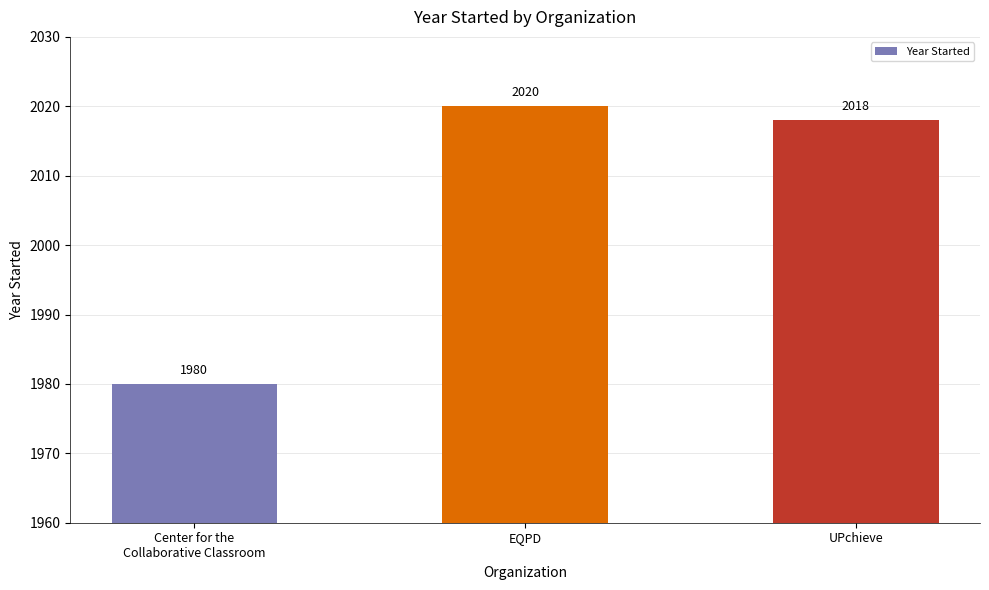

How many series are shown in this chart?

1